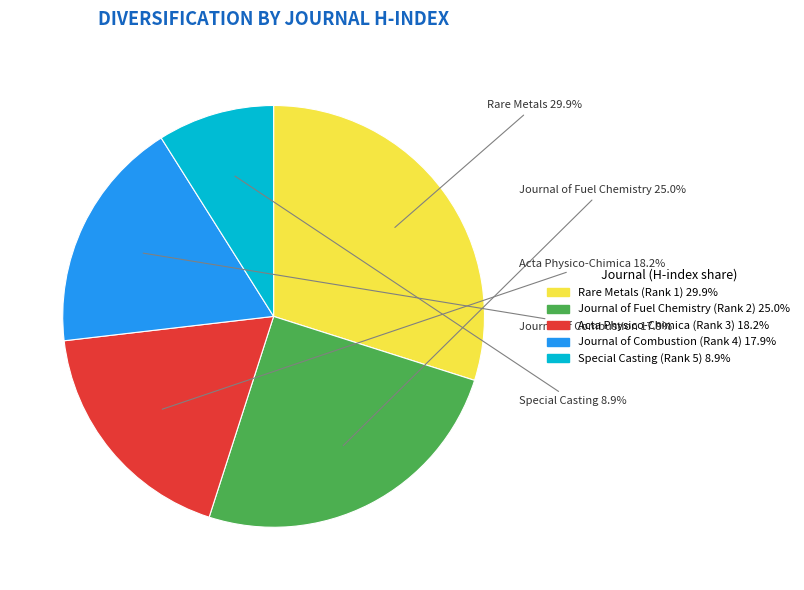

Is there any slice that represents more than half of the pie?

No